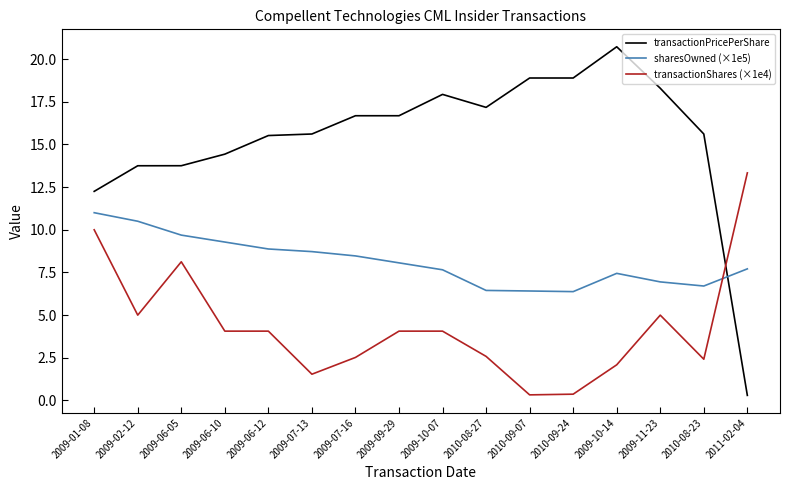

How many lines are shown in the chart?

3